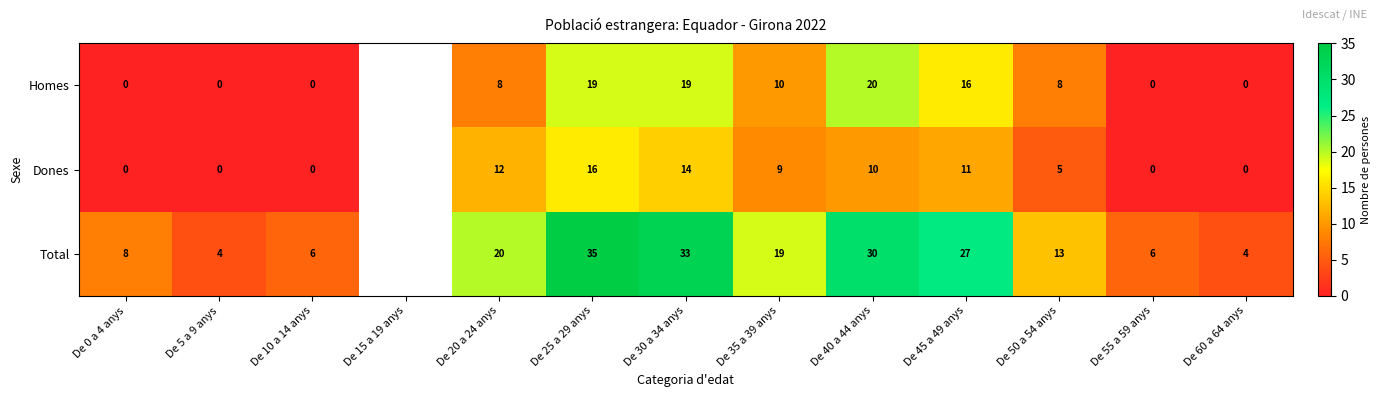

What is the difference between the highest and lowest values at De 50 a 54 anys?

8